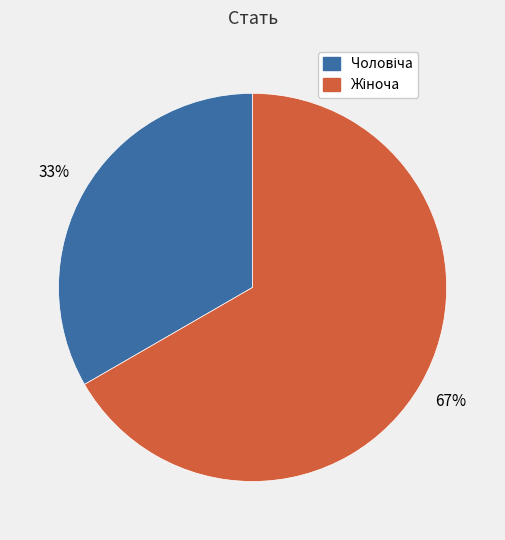

Is there a majority slice in this chart?

Yes